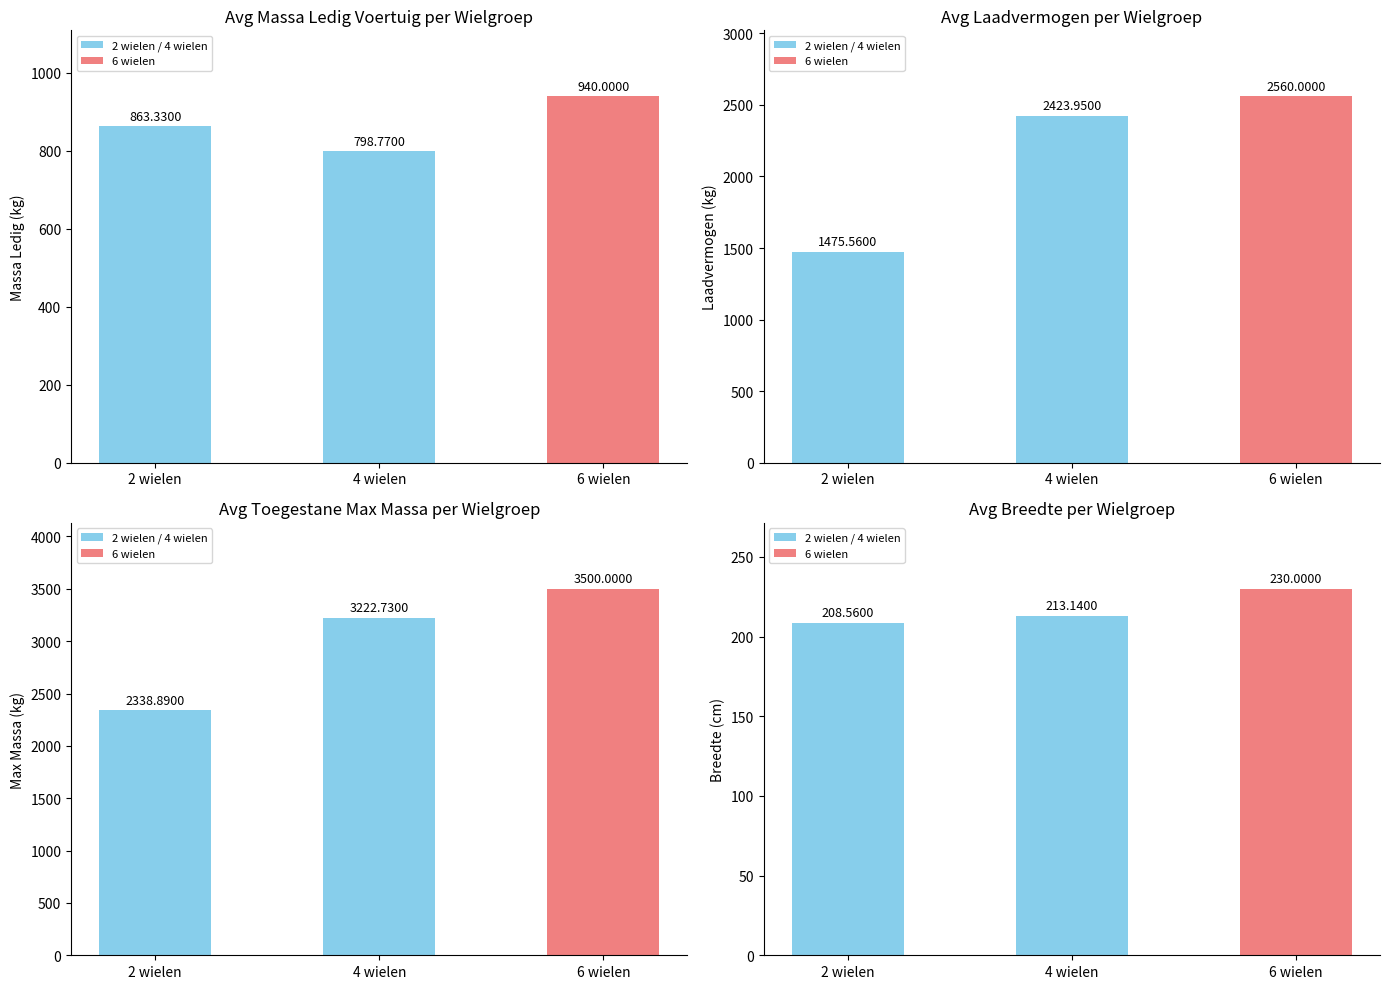

Is it true that Avg Massa Ledig Voertuig per Wielgroep equals 863.3 at 2 wielen?

True